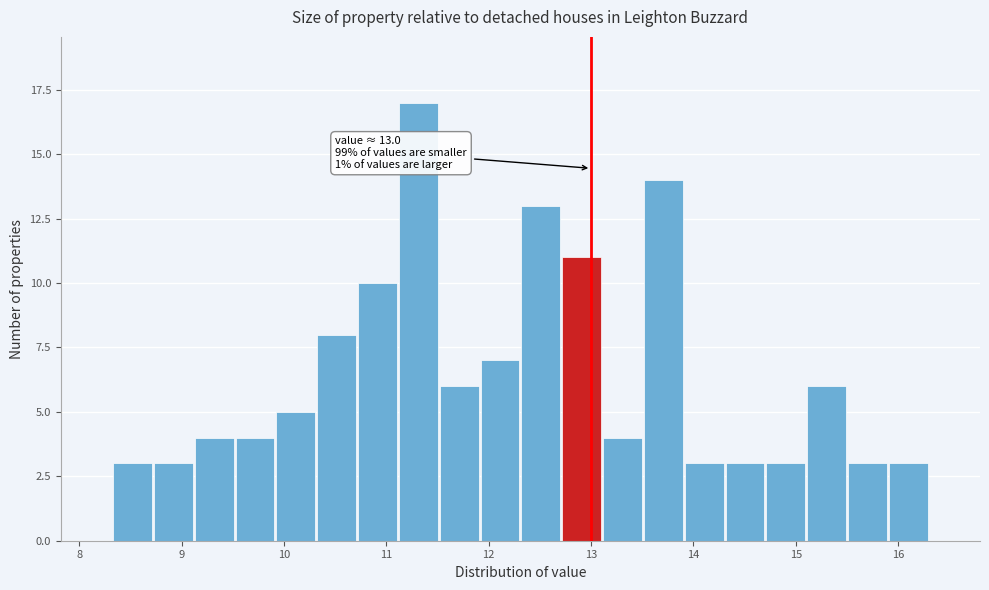

Read against the x-axis, roughly where is the centre of the tallest bar?

11.3